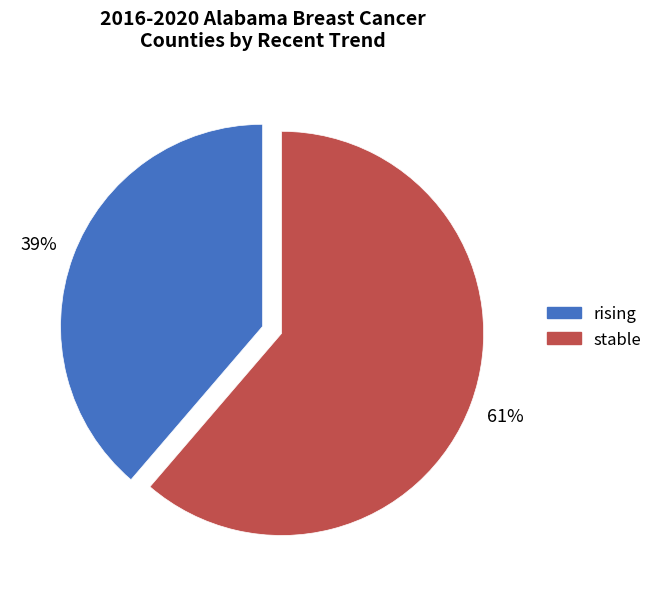

Which slice is the largest?

stable